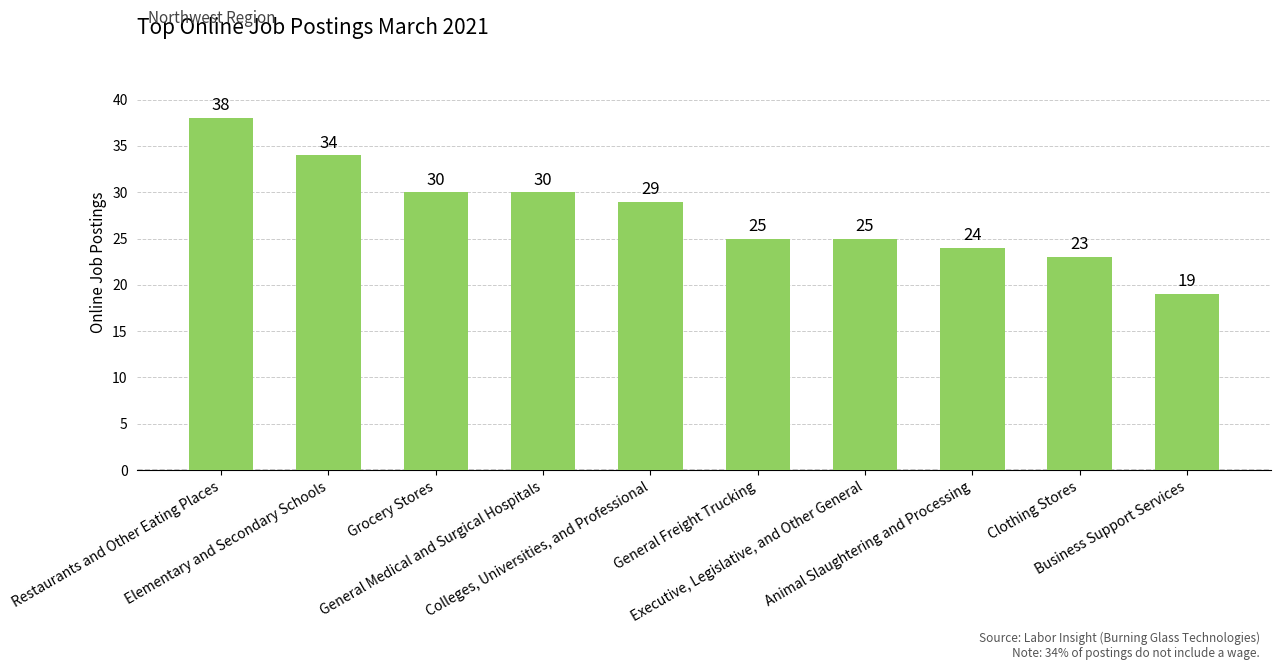

Is it true that the value at General Freight Trucking is 25?

True